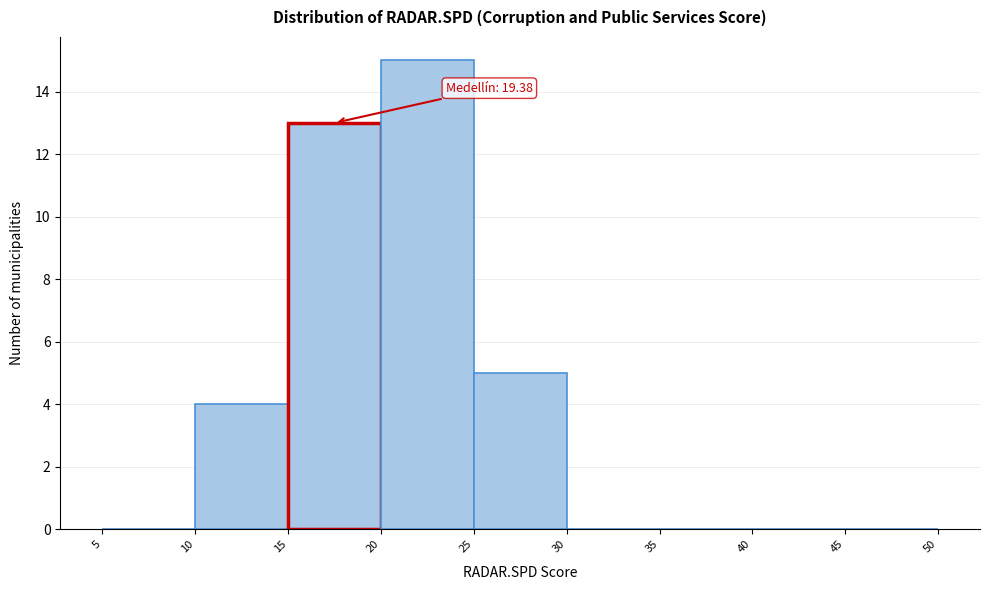

Which range on the x-axis has the tallest bar?

20 to 25